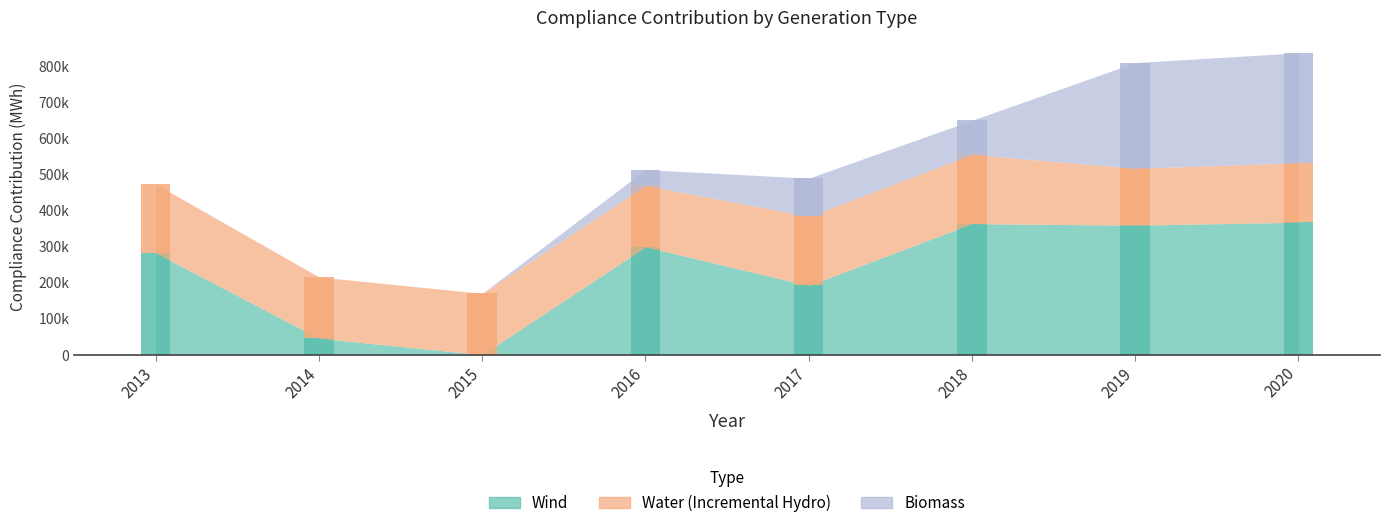

Is it true that Wind equals 537 at 2015?

False